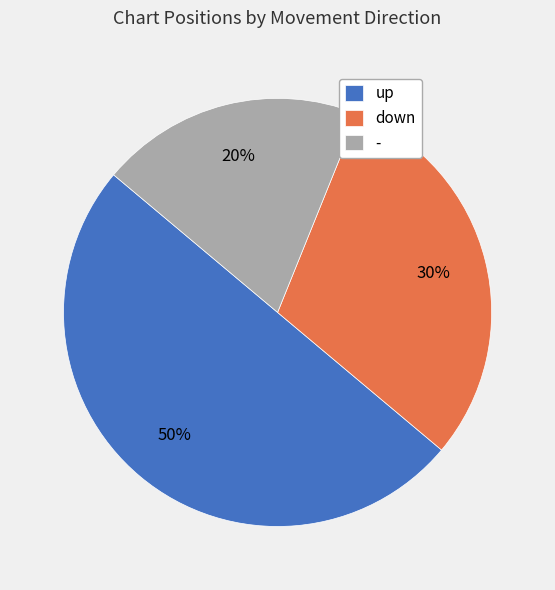

Does - represent more than half of the total?

No